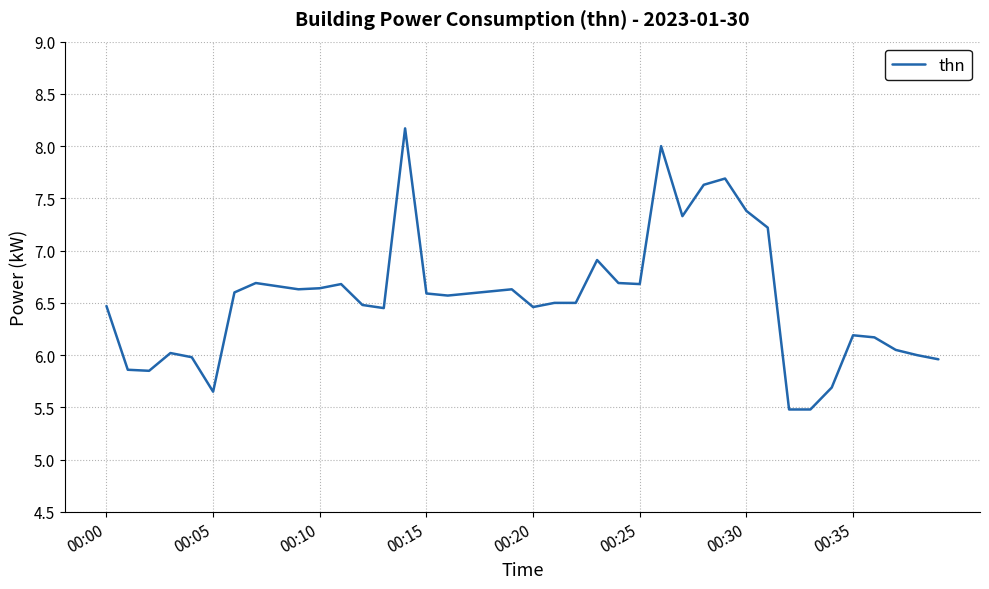

What is the smallest value displayed?

5.5